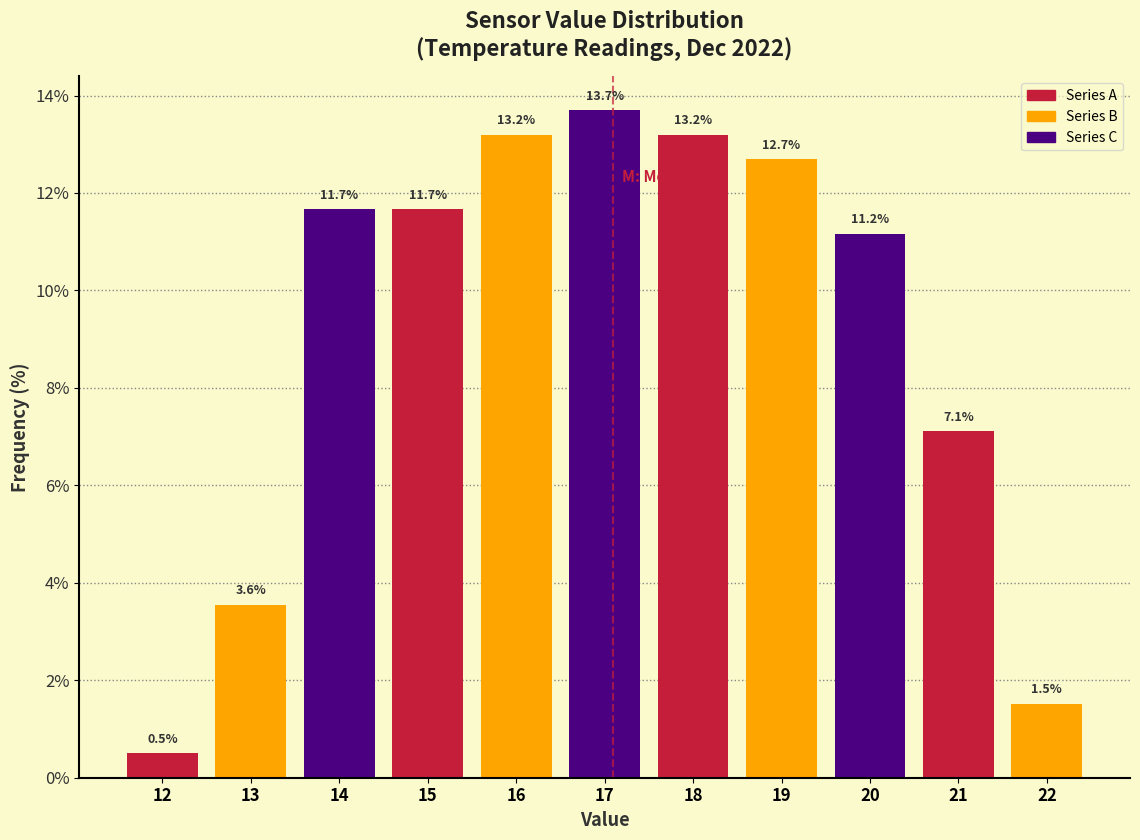

Reading right to left, transcribe all the data shown in this chart.

1.5	7.1	11.2	12.7	13.2	13.7	13.2	11.7	11.7	3.6	0.5